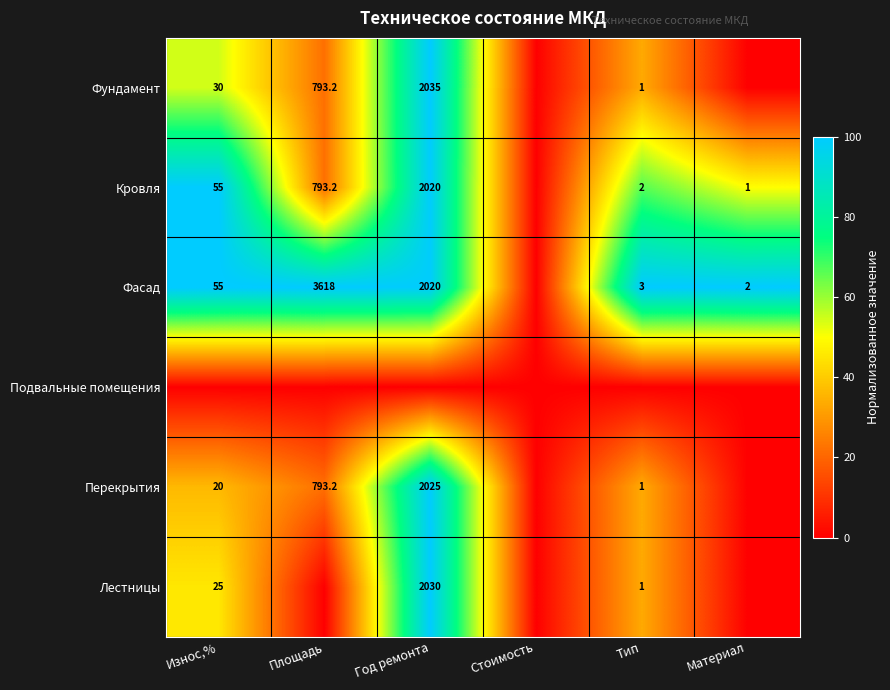

At how many categories does at least one series exceed 45?

5